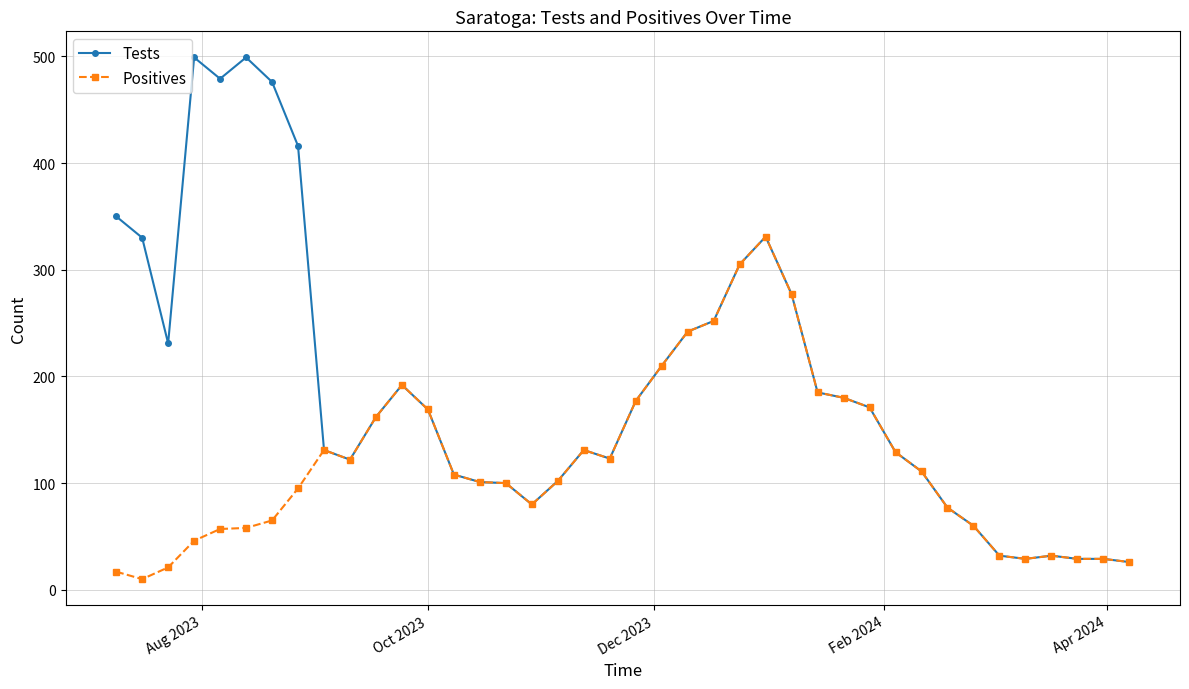

What is the highest value of the Tests series?

499